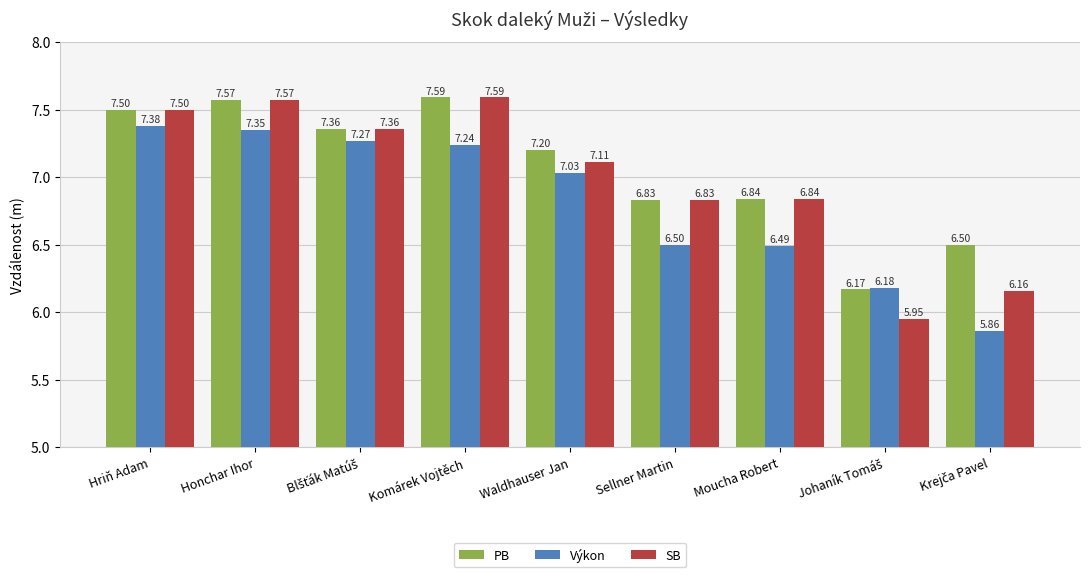

Rank the series by their average value, from lowest to highest.

Výkon, SB, PB